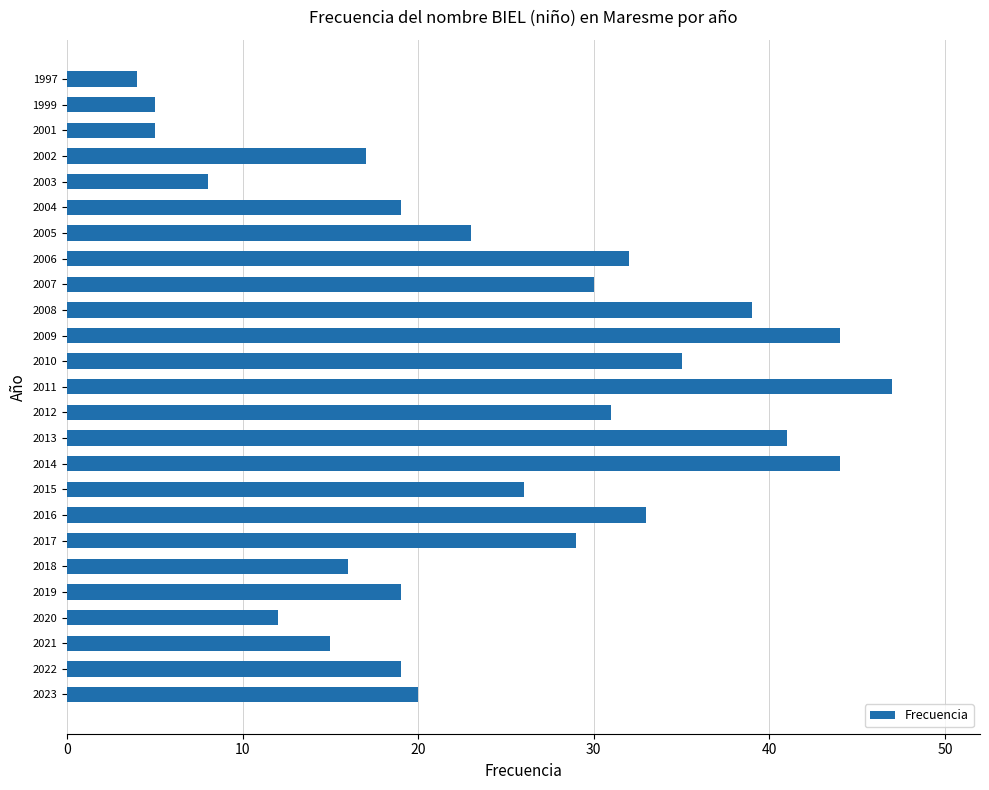

Reading bottom to top, transcribe all the data shown in this chart.

20	19	15	12	19	16	29	33	26	44	41	31	47	35	44	39	30	32	23	19	8	17	5	5	4